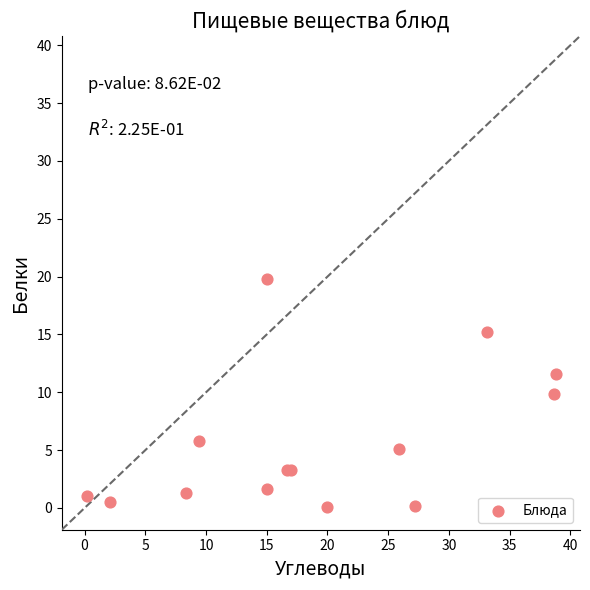

What Y value in the scatter plot is closest to 9?

9.9